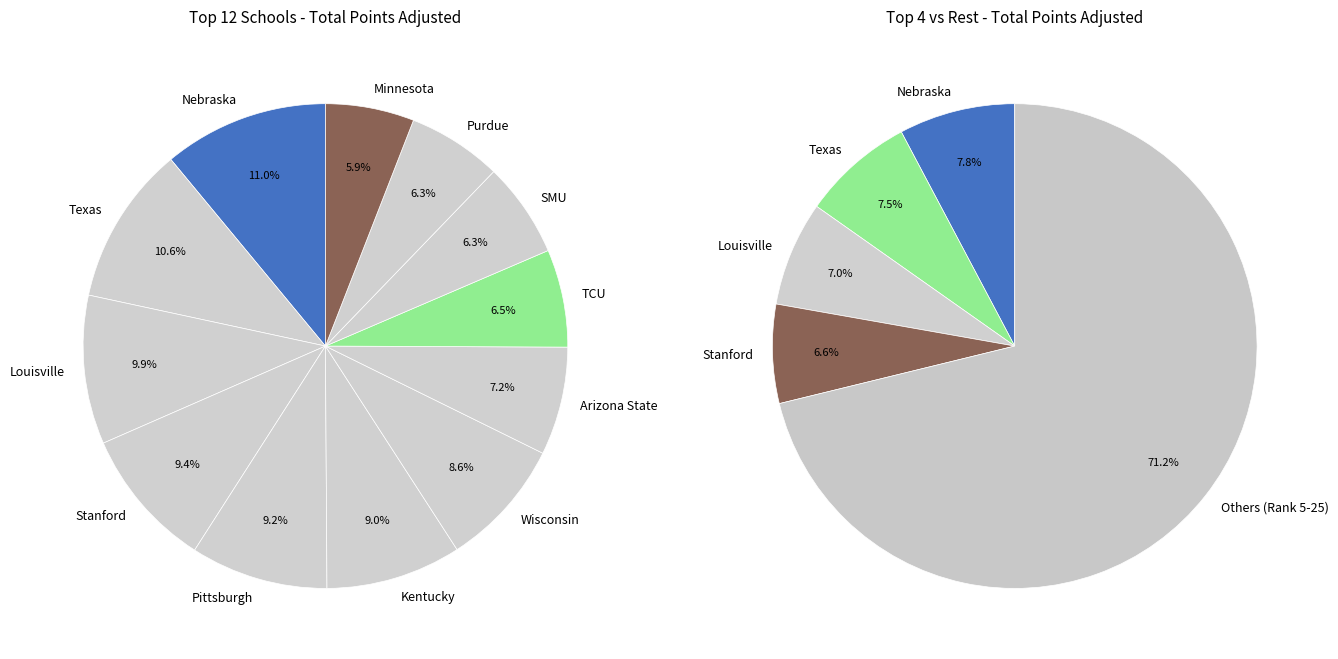

True or false: SMU accounts for 18% of the total.

False